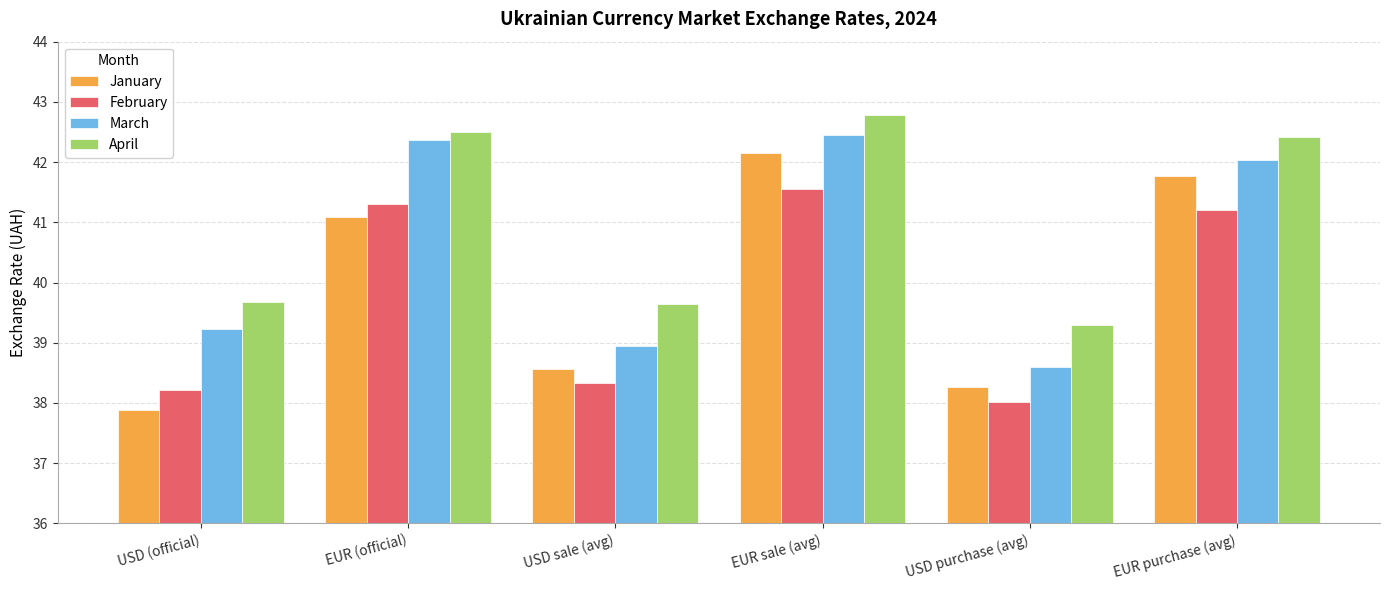

What is the spread (max minus min) of values at EUR sale (avg)?

1.2